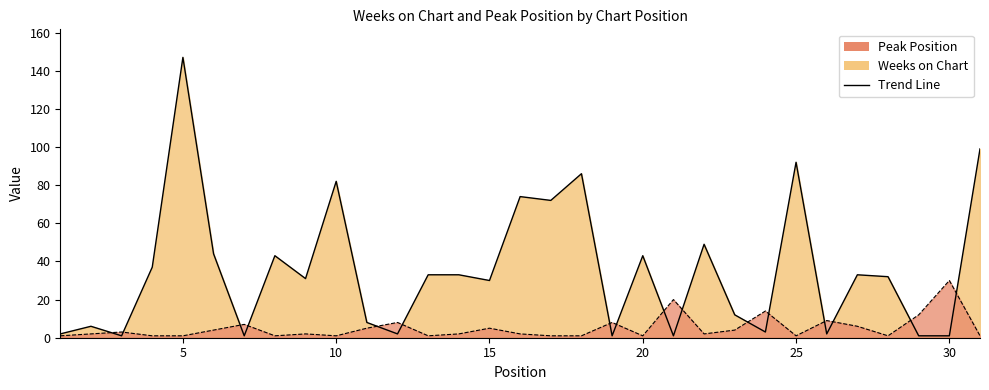

The value of Weeks on Chart at 8 is 43. True or false?

True